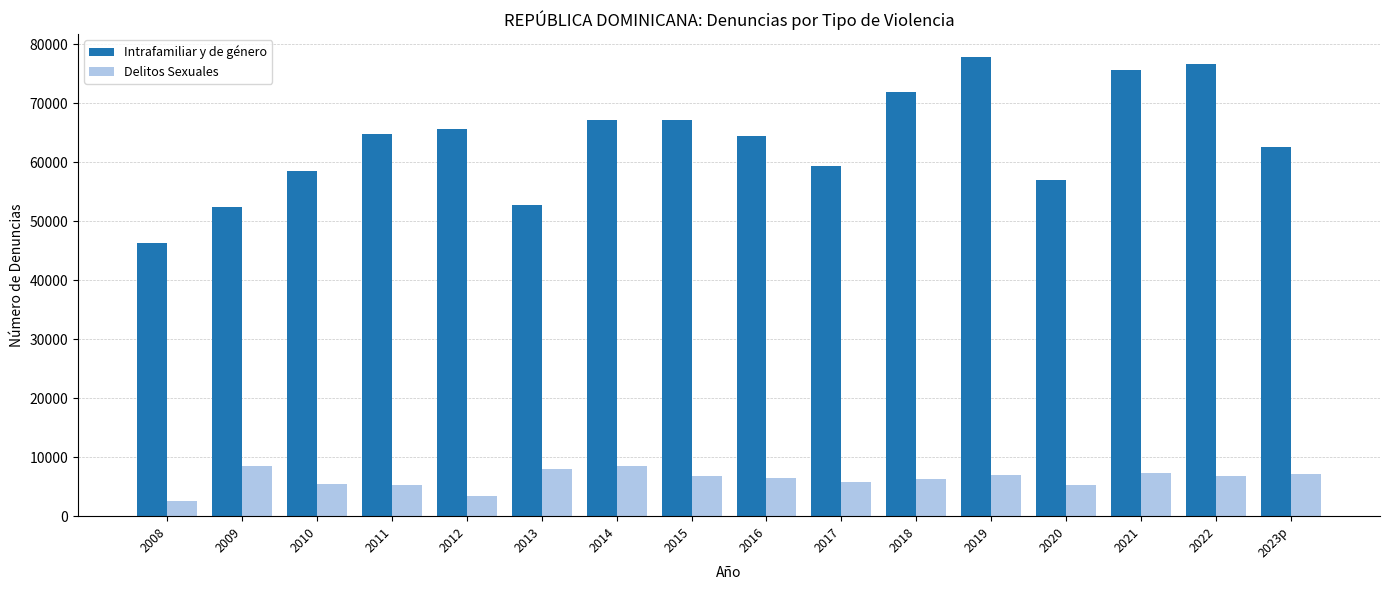

What is the minimum value for Intrafamiliar y de género?

46366